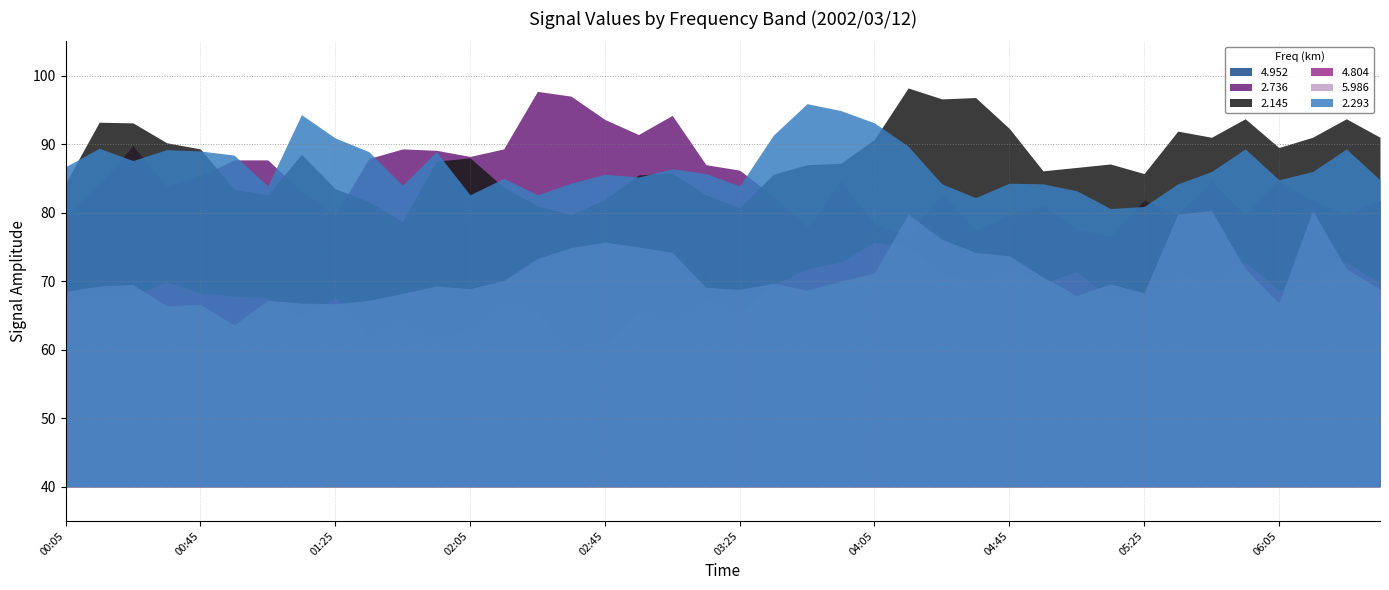

True or false: 4.952 has a value of 66.3 at 06:25.

True